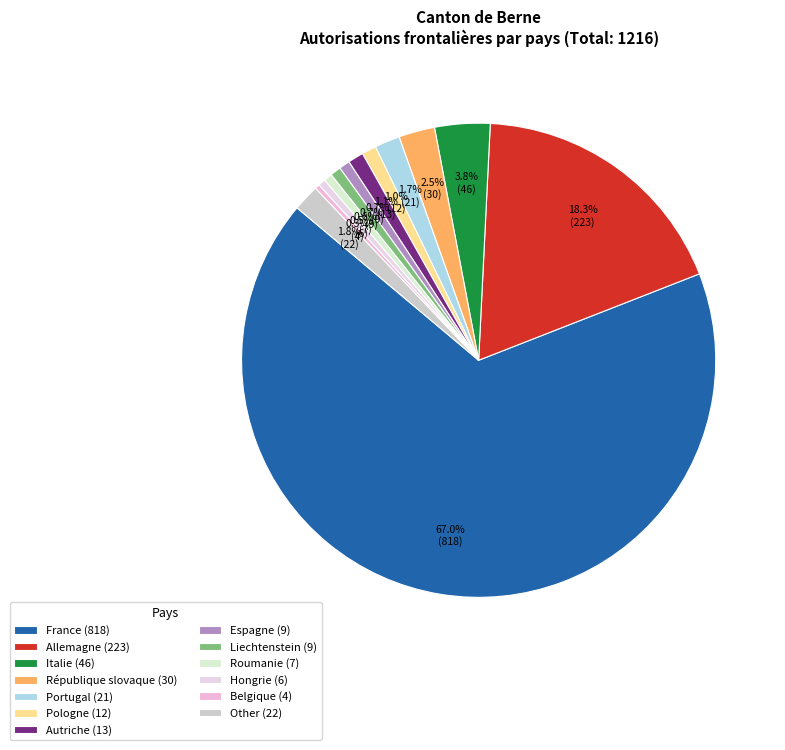

How many segments does this pie chart have?

13